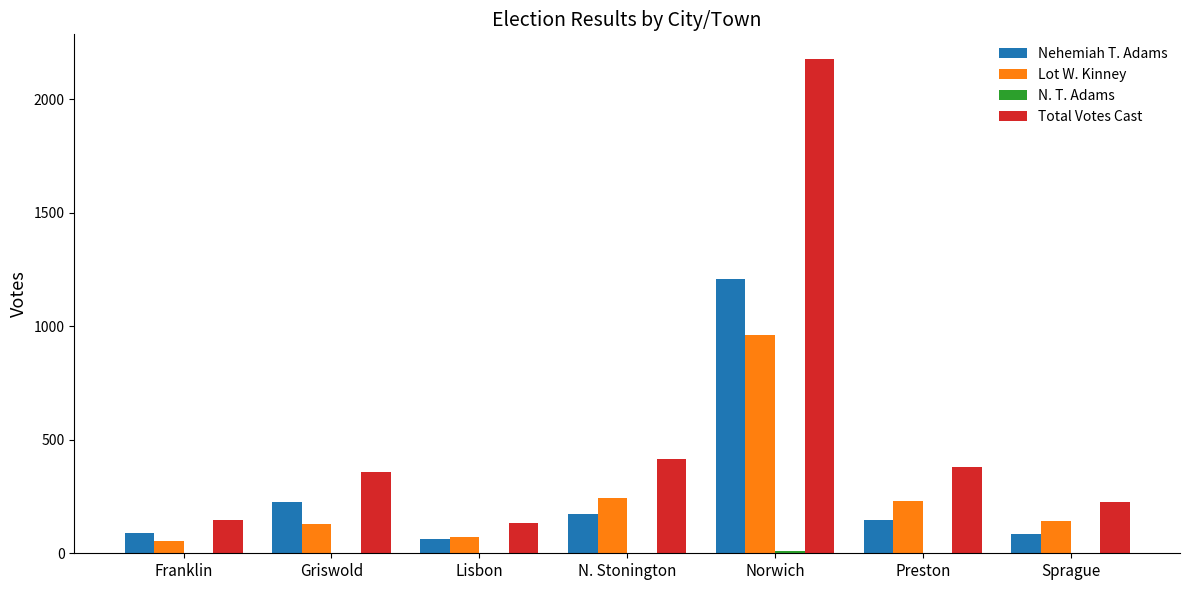

Which series has the largest total across all categories?

Total Votes Cast